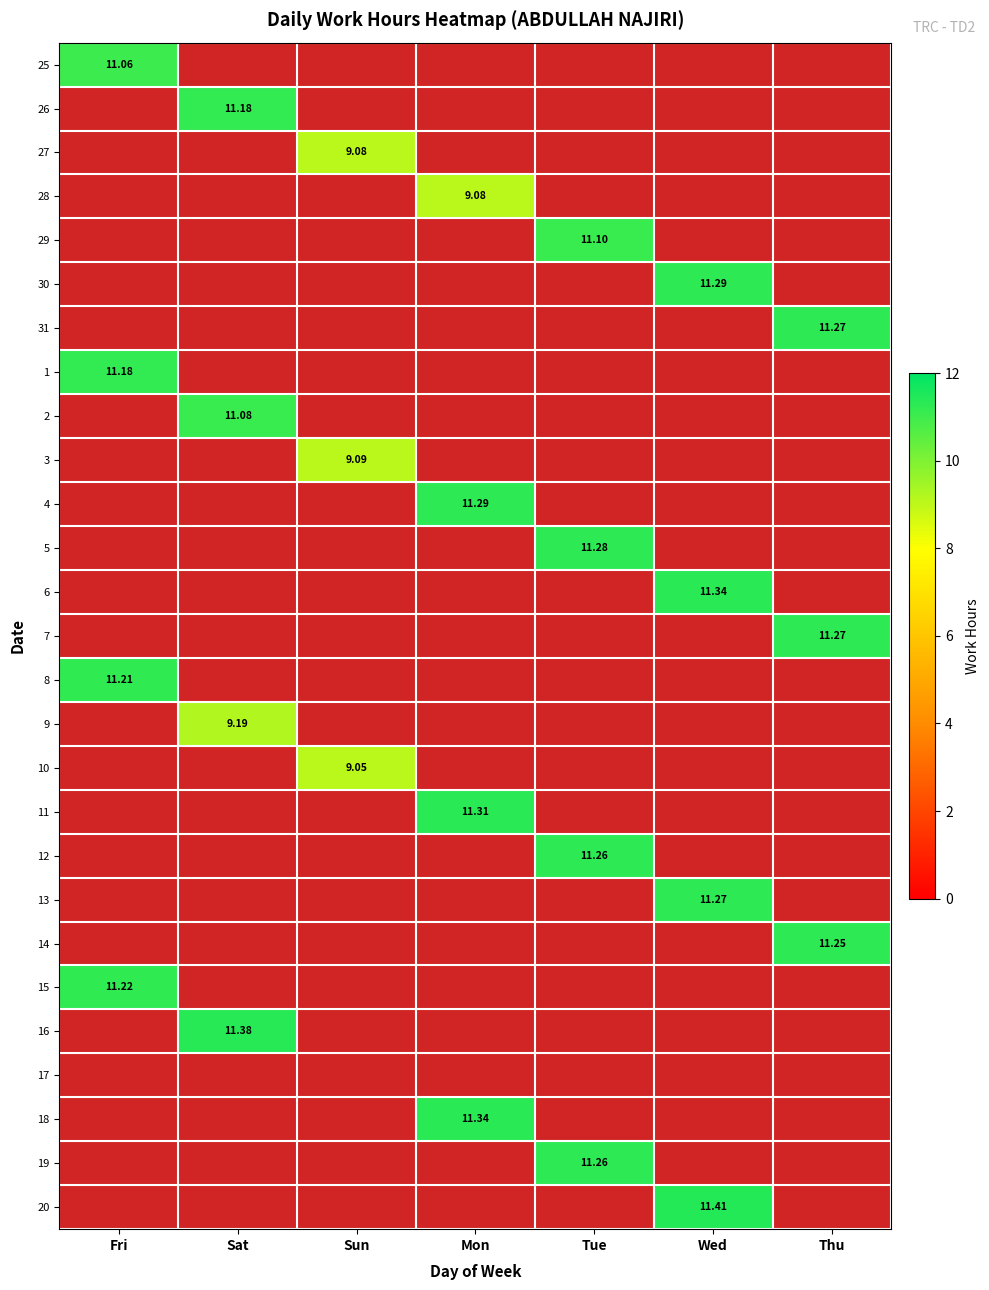

The 4 series shows 0.2 at Wed. True or false?

False